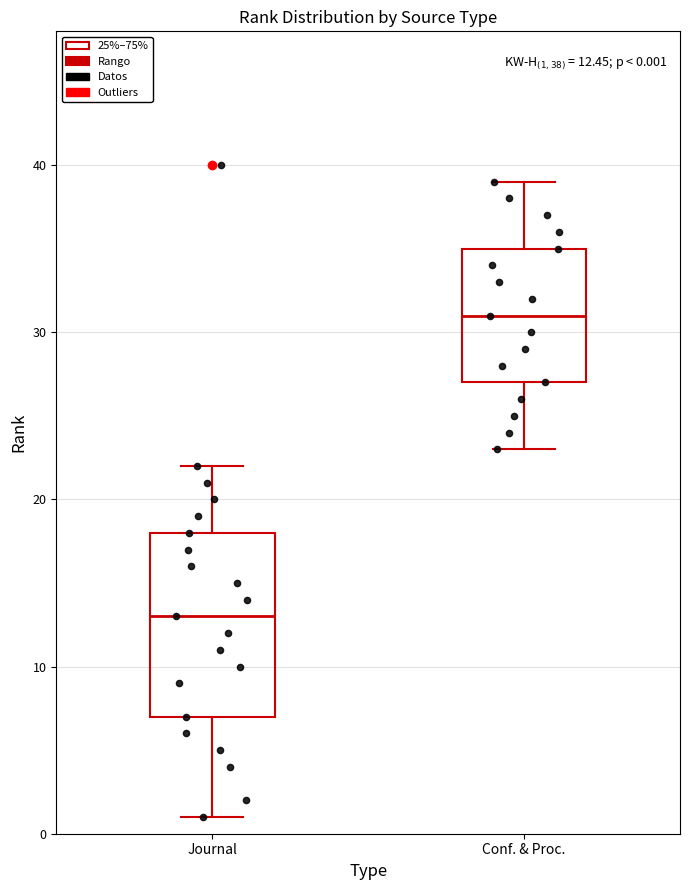

Which box has the lowest median line?

Journal